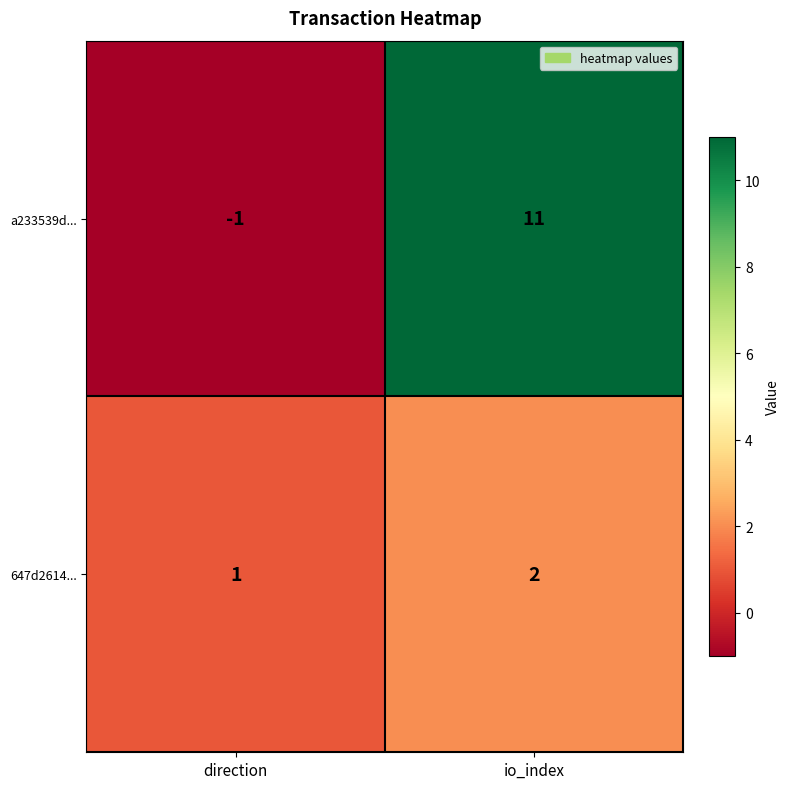

The value of a233539d... at io_index is 5. True or false?

False